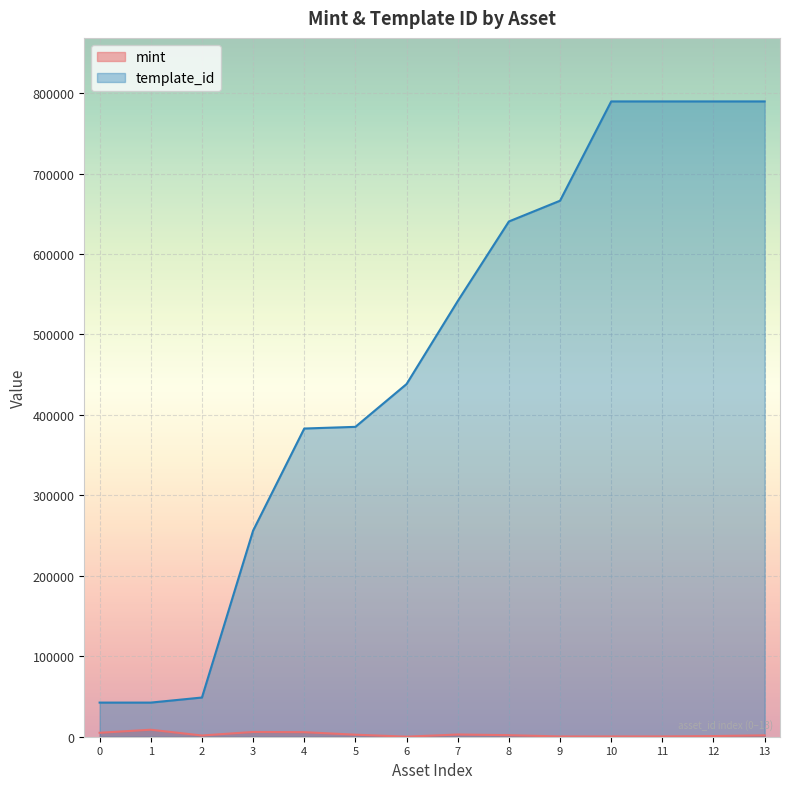

Between 3 and 7, which series saw the biggest shift?

template_id